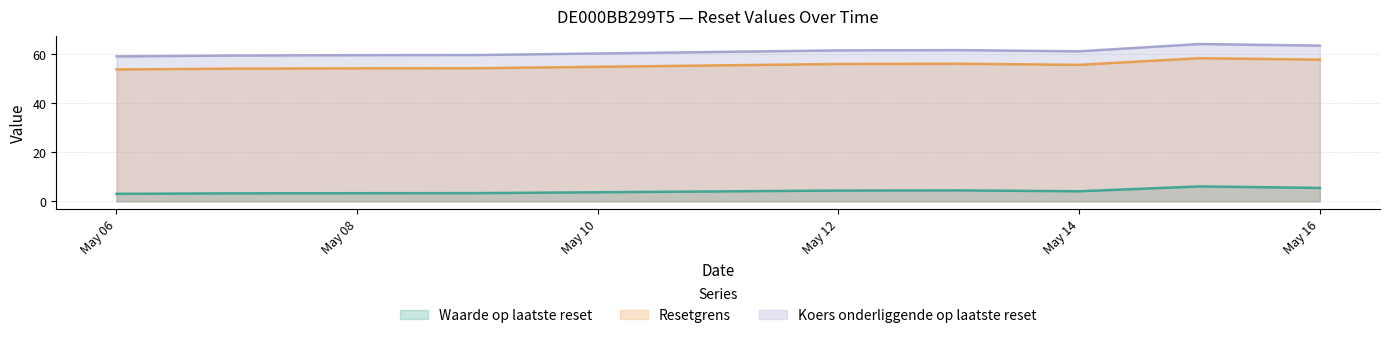

The value of Koers onderliggende op laatste reset at May 16 is 25.7. True or false?

False